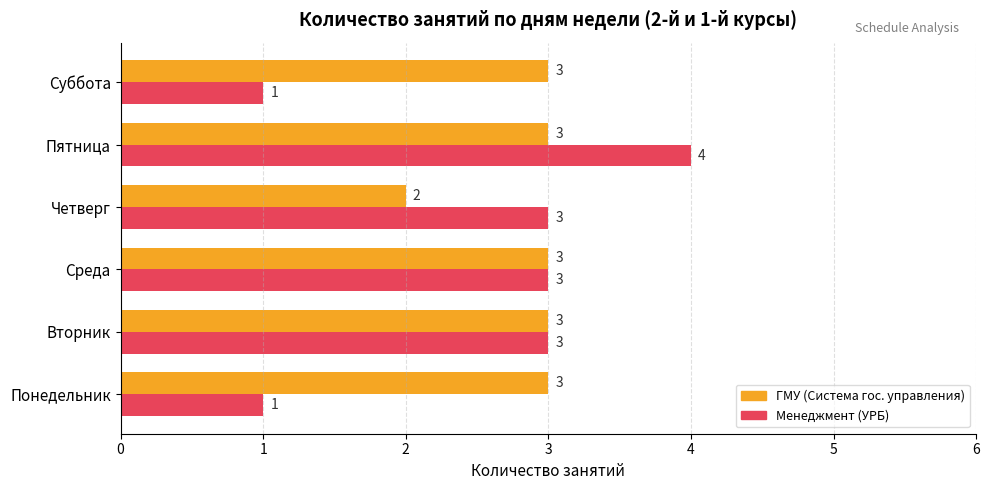

What is the maximum value shown in the chart?

4